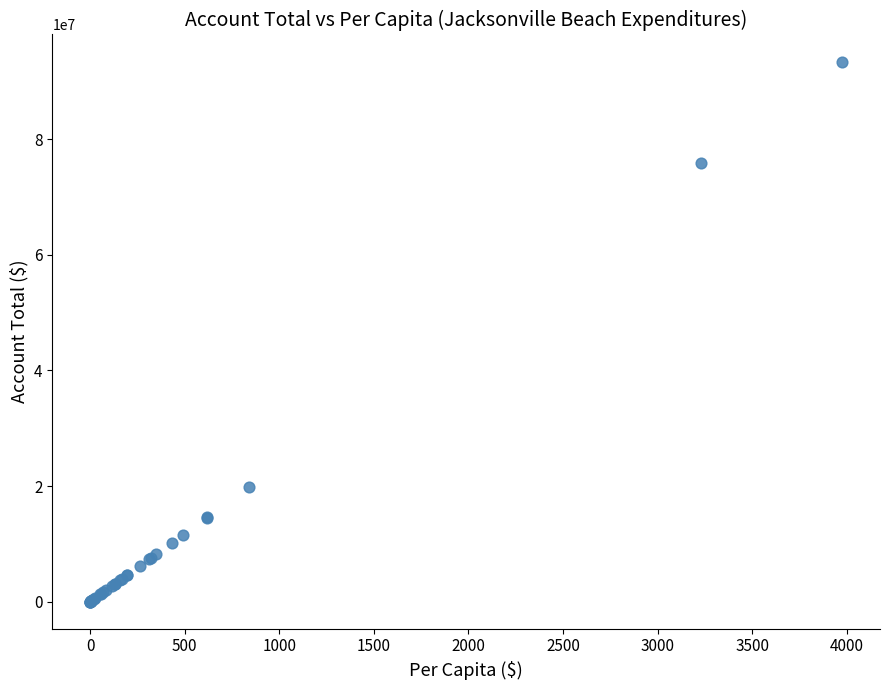

What Y value in the scatter plot is closest to 46703952?

19783494